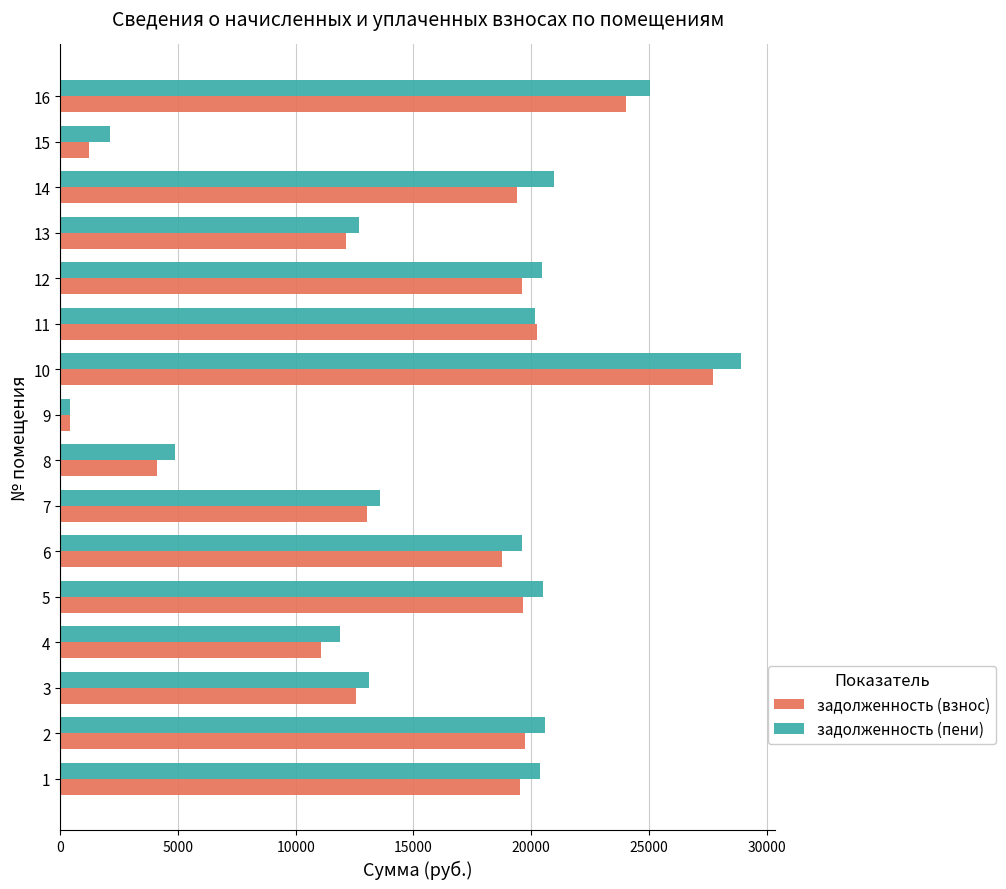

At which category is the sum across all series the highest?

10